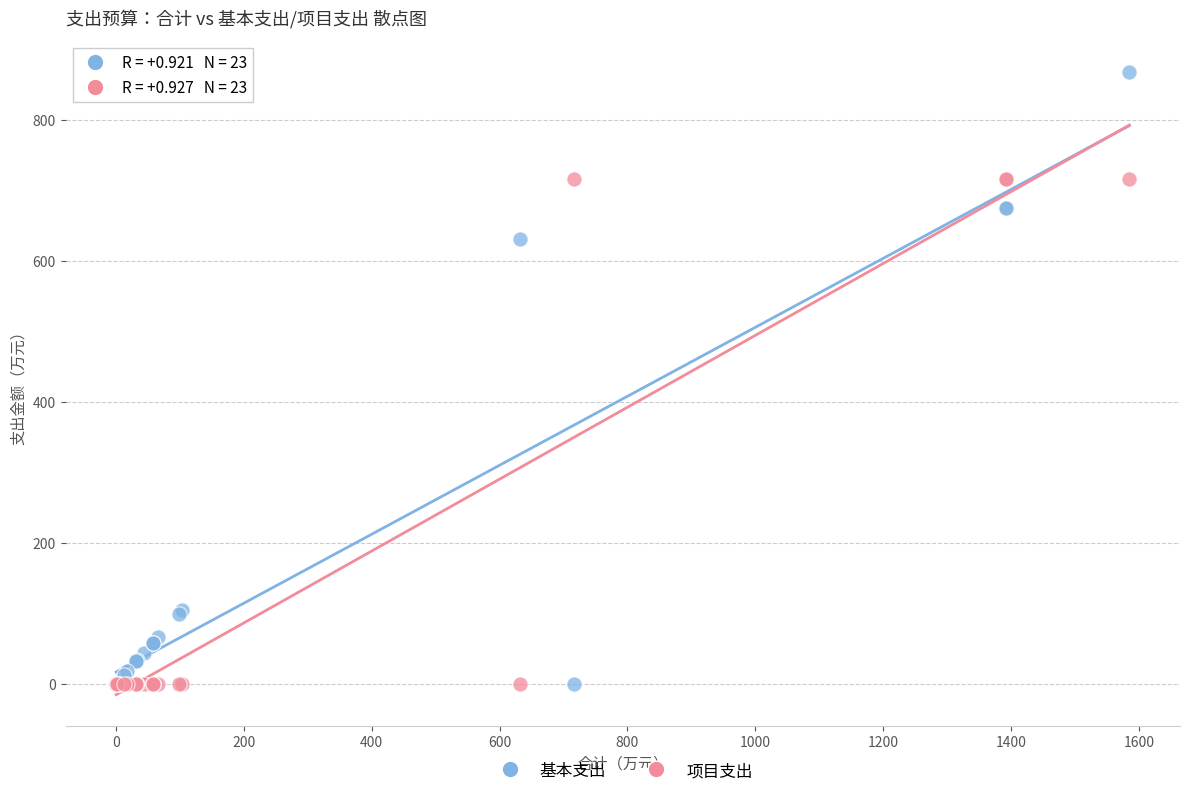

What is the X range (max minus min) for the scatter plot?

1584.2